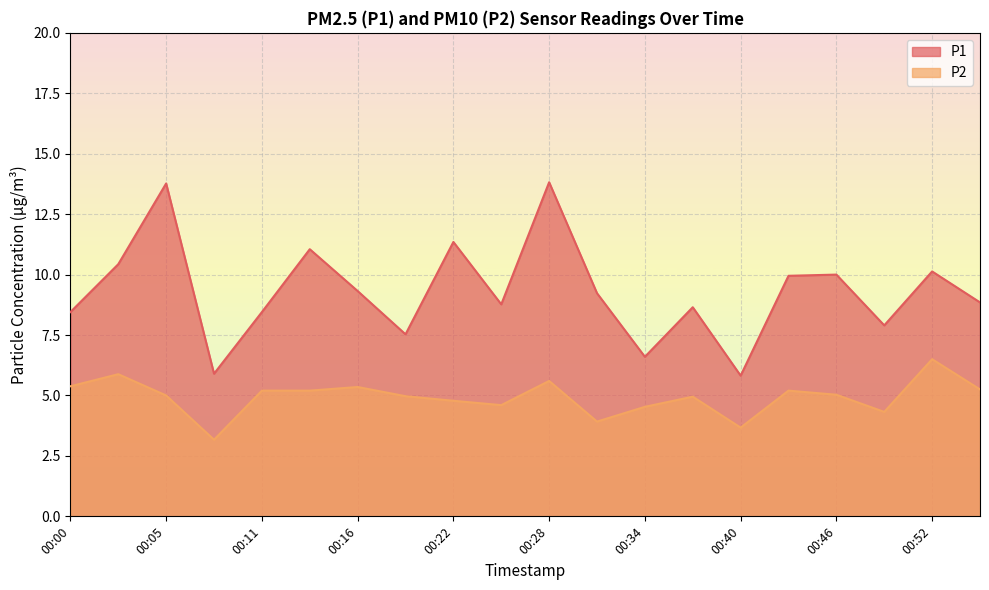

Does the chart display data point markers on the line(s)?

No